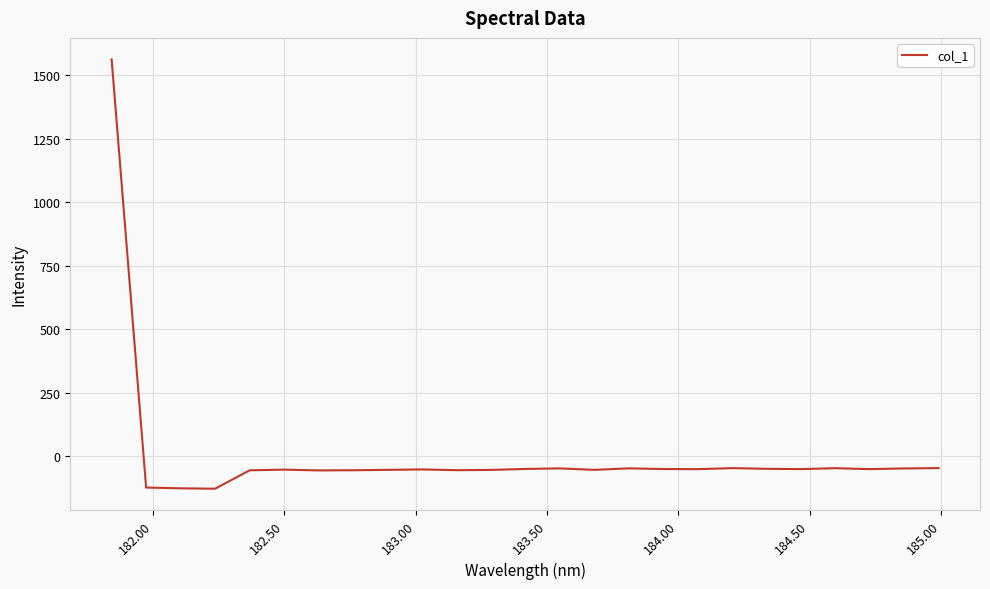

What is the difference between the maximum and minimum values?

1690.9